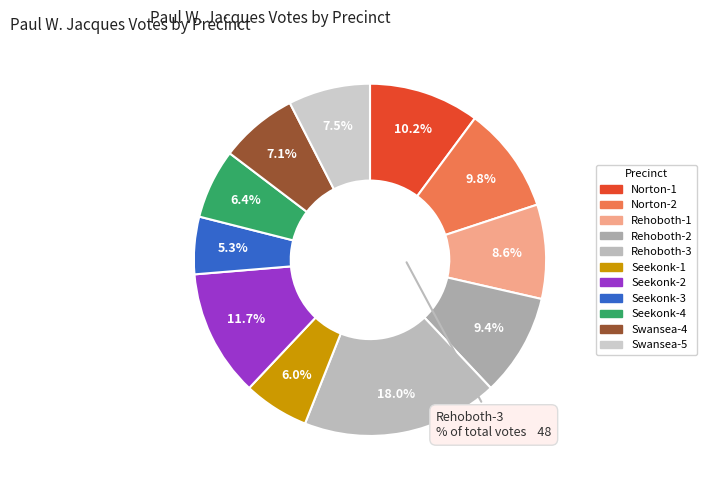

How many segments does this pie chart have?

11